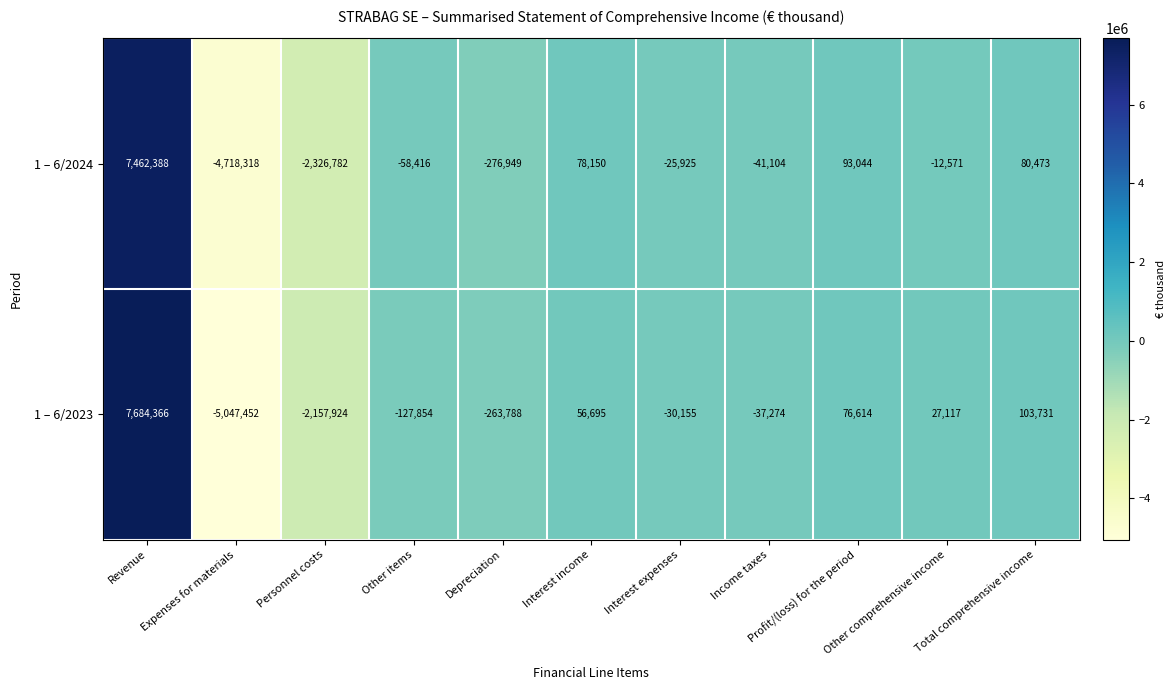

List the series in order of their peak value, highest first.

1 – 6/2023, 1 – 6/2024